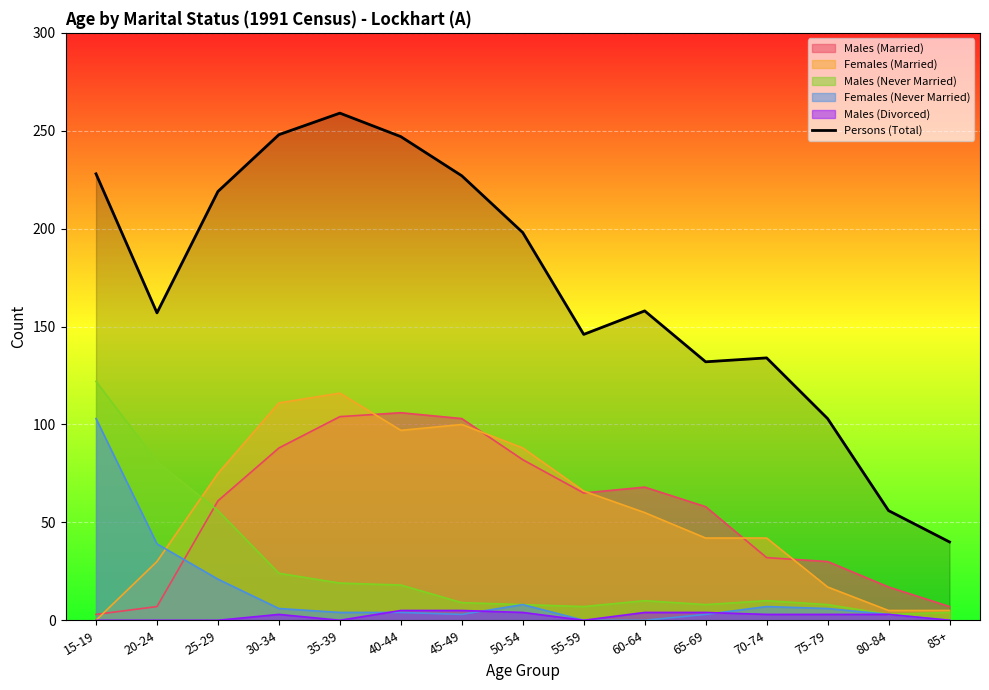

What position from the left is 25-29?

3